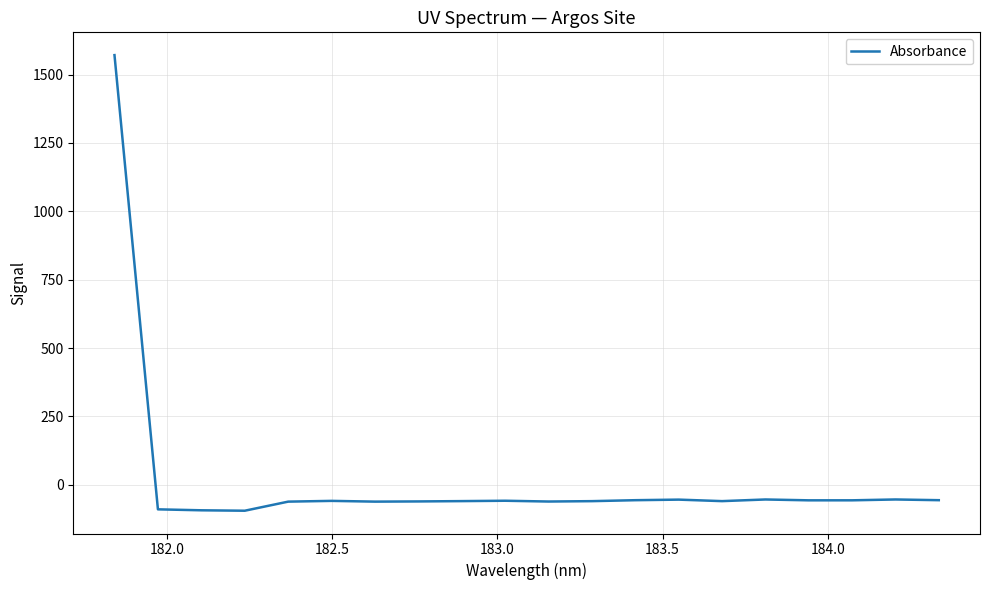

How many values exceed -58?

8